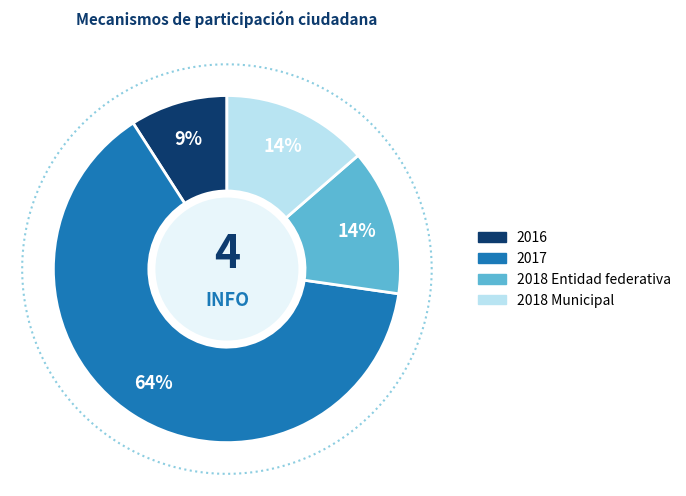

What percentage is the 2017 slice, to the nearest percent?

64%